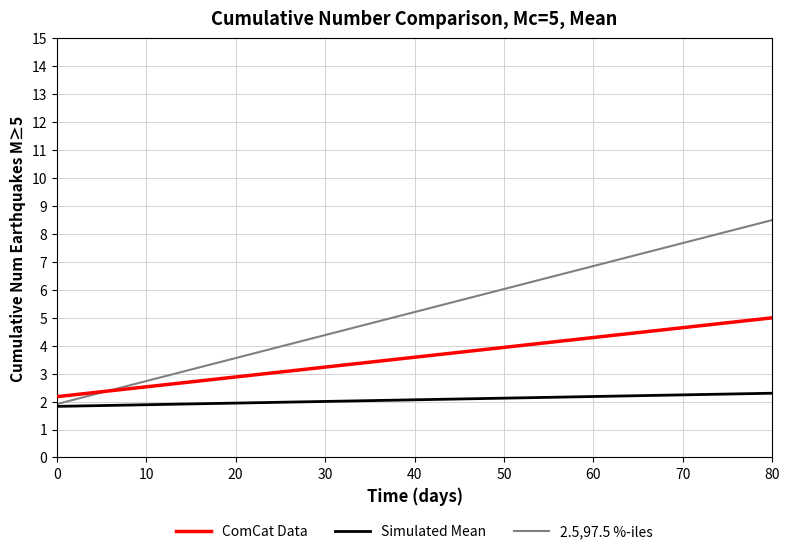

What is the minimum value for Simulated Mean?

1.8